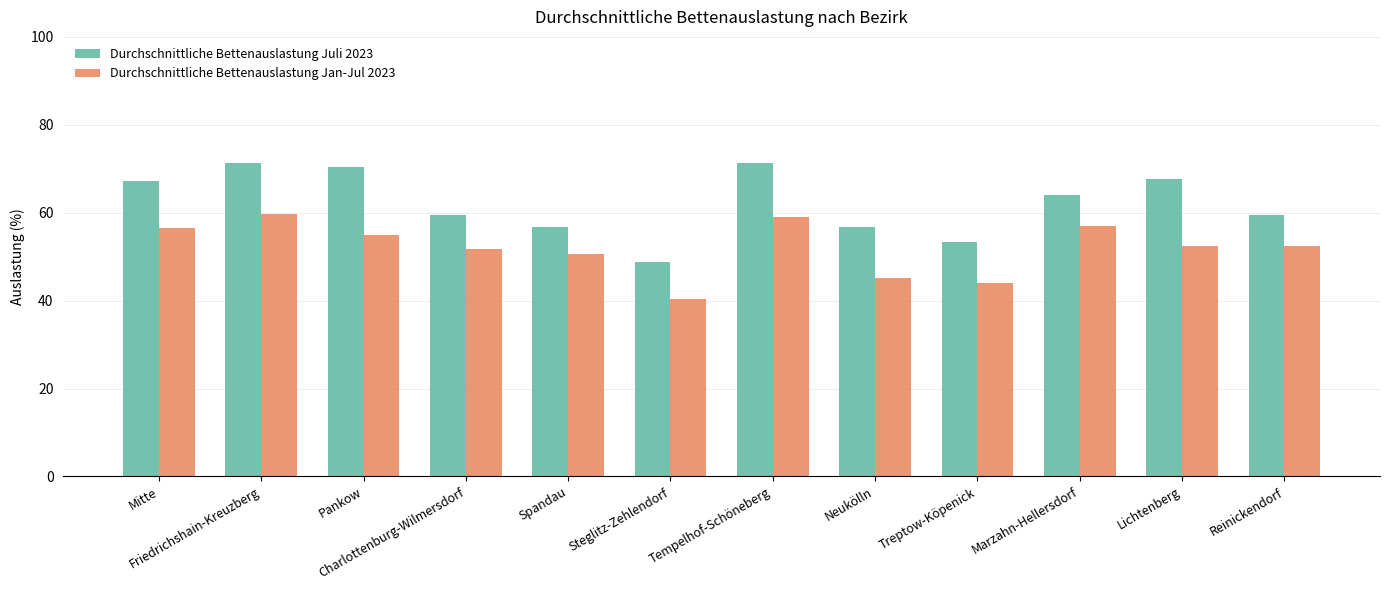

Which series has the widest spread of values?

Durchschnittliche Bettenauslastung Juli 2023